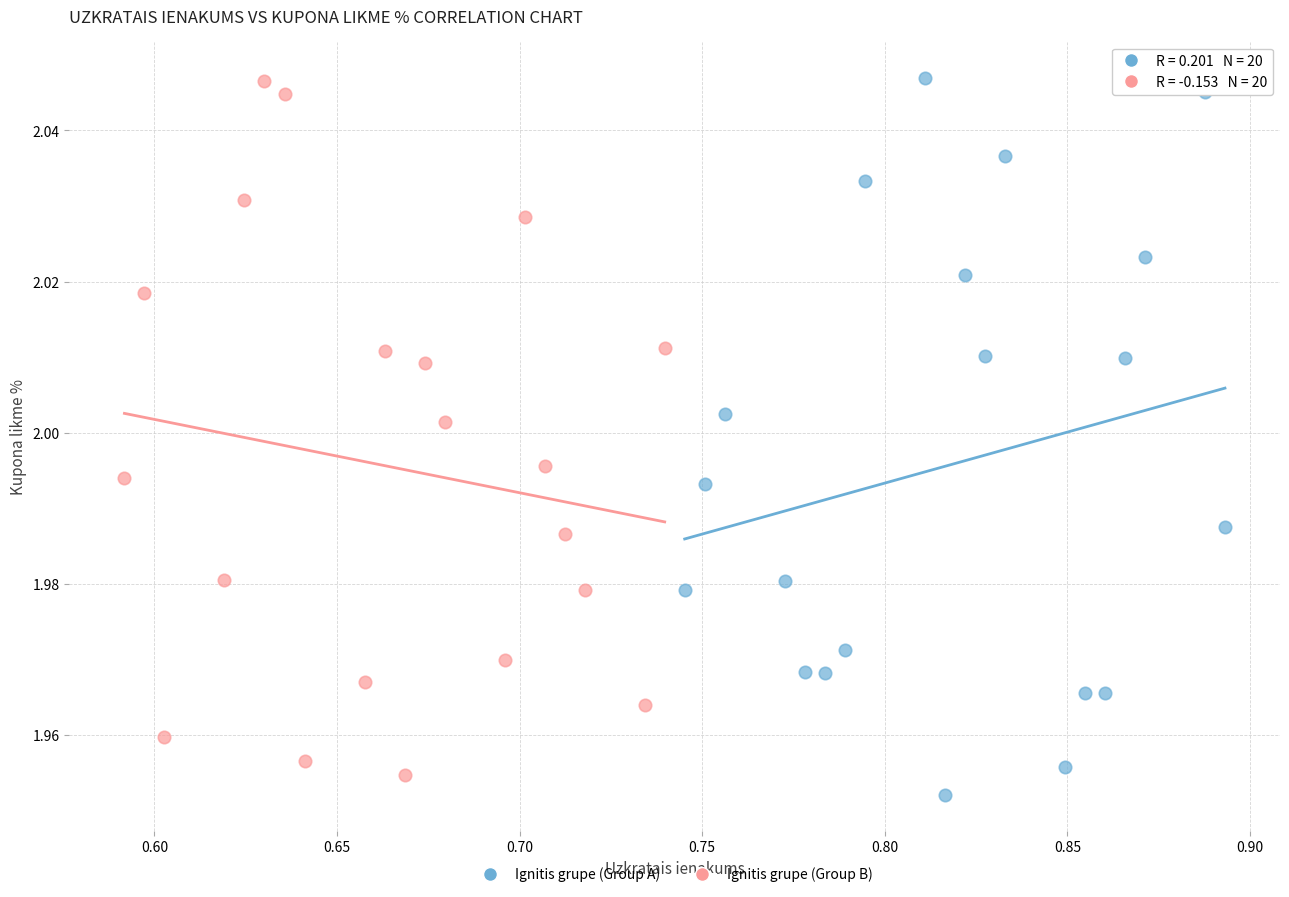

What are all the series names shown in the legend?

Ignitis grupe (Group A), Ignitis grupe (Group B)